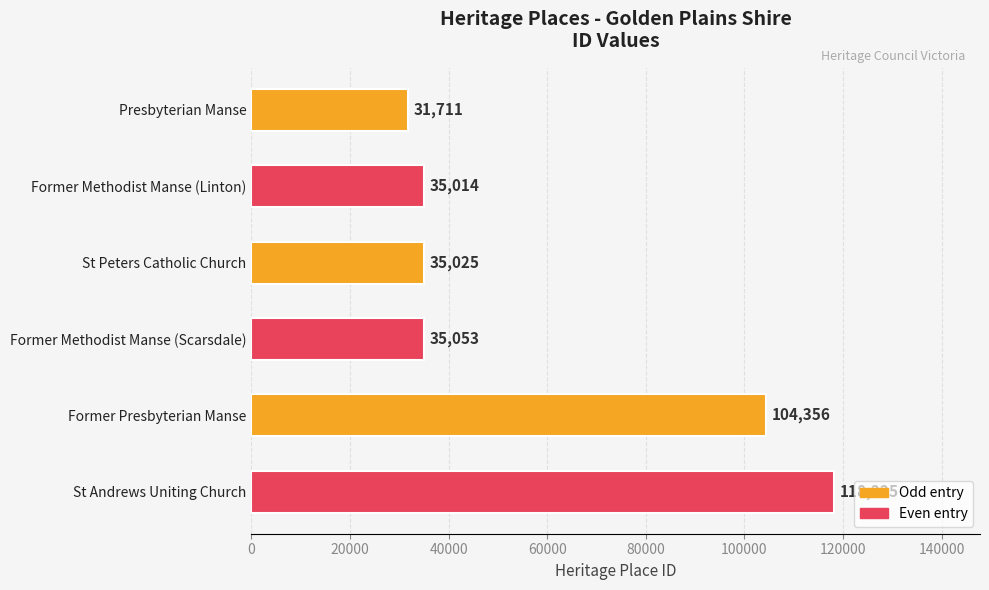

How many values are below 35053?

3